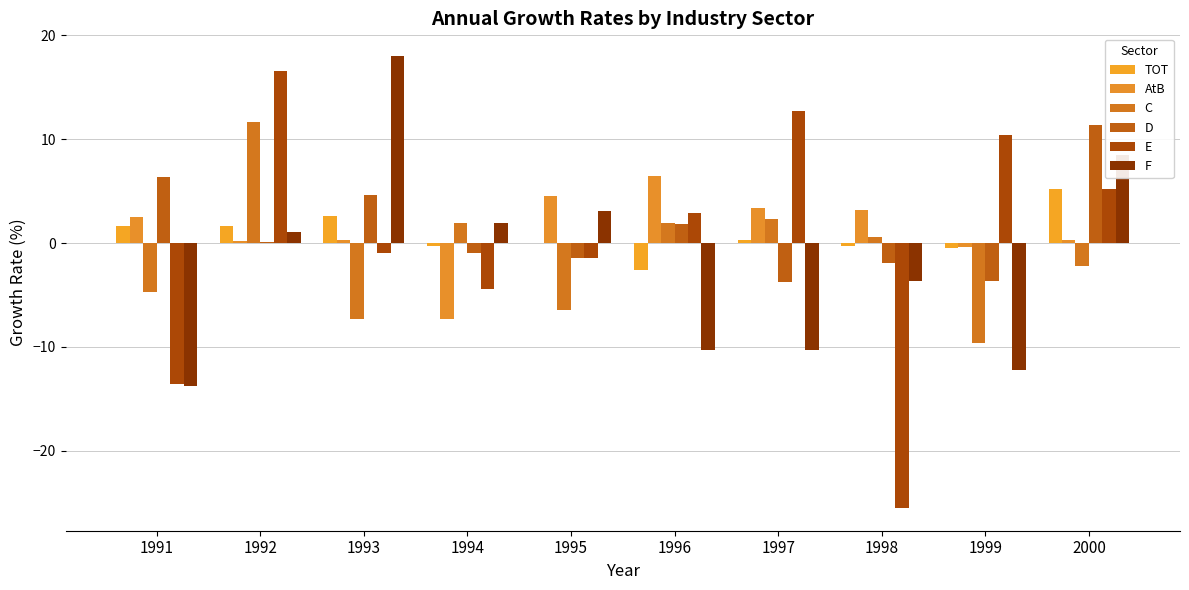

At which label is E closest to -4?

1994